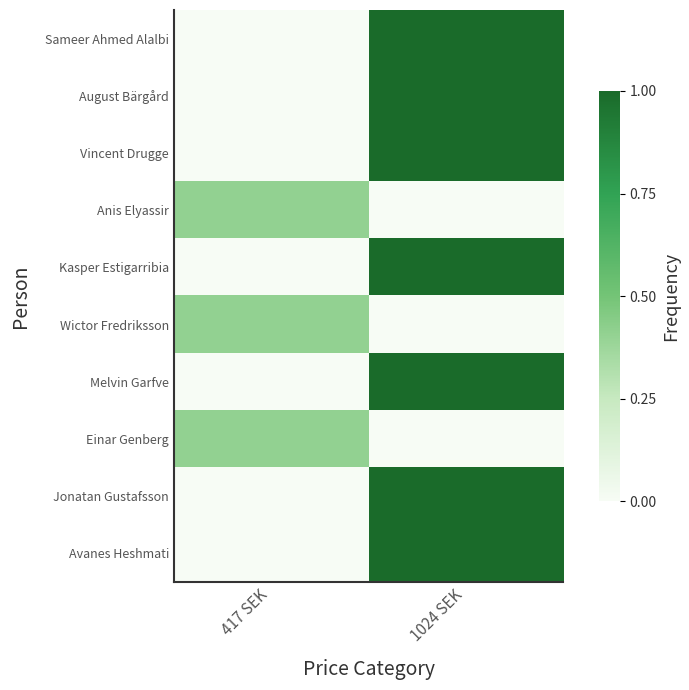

Count the number of data series in this chart.

10